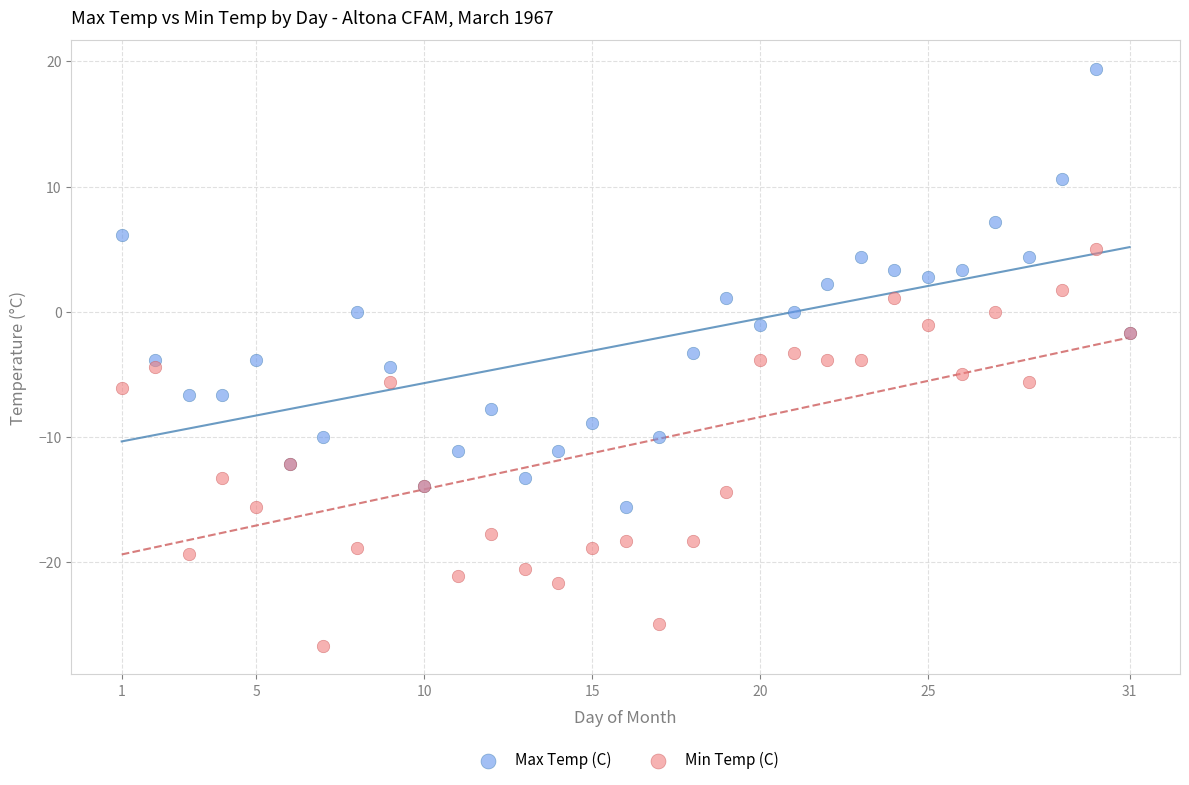

Which series contains the lowest Y value?

Min Temp (C)